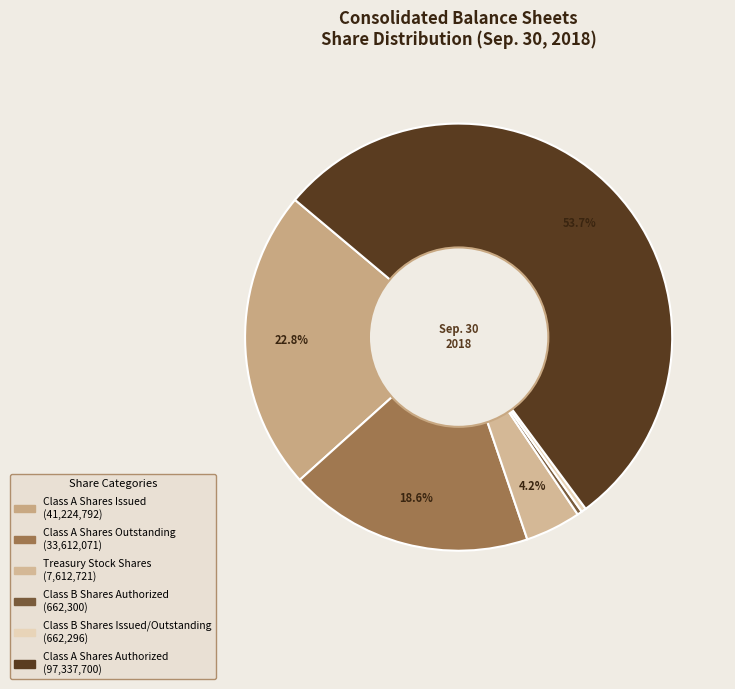

Between Treasury Stock Shares and Class A Shares Authorized, which is larger?

Class A Shares Authorized